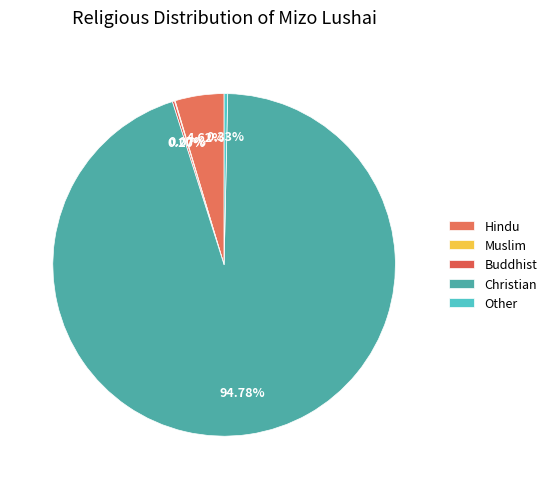

What portion of the pie excludes Other?

99.7%